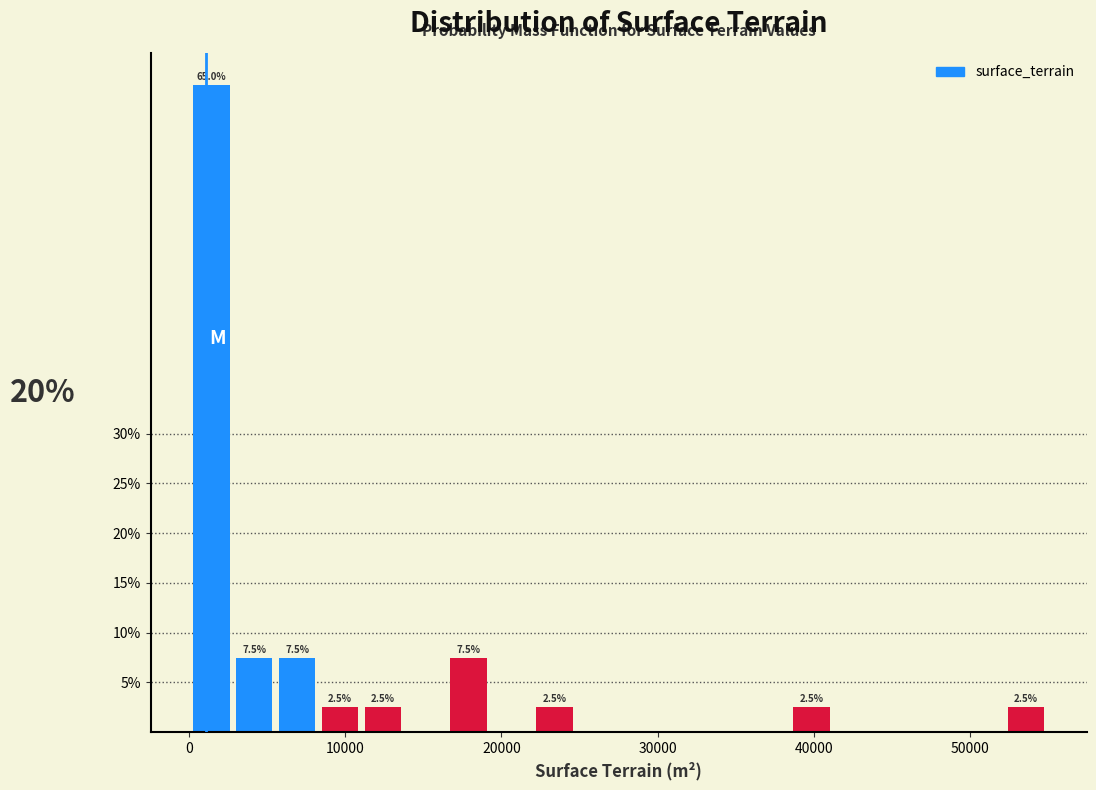

Read against the x-axis, roughly where is the centre of the tallest bar?

1000